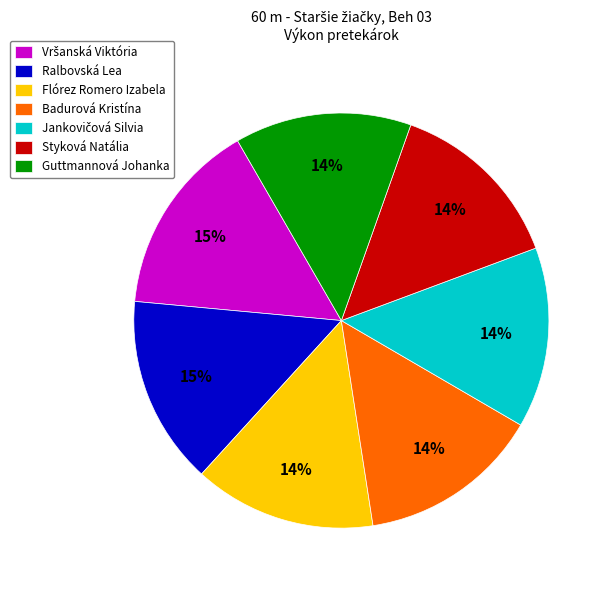

Is there a majority slice in this chart?

No